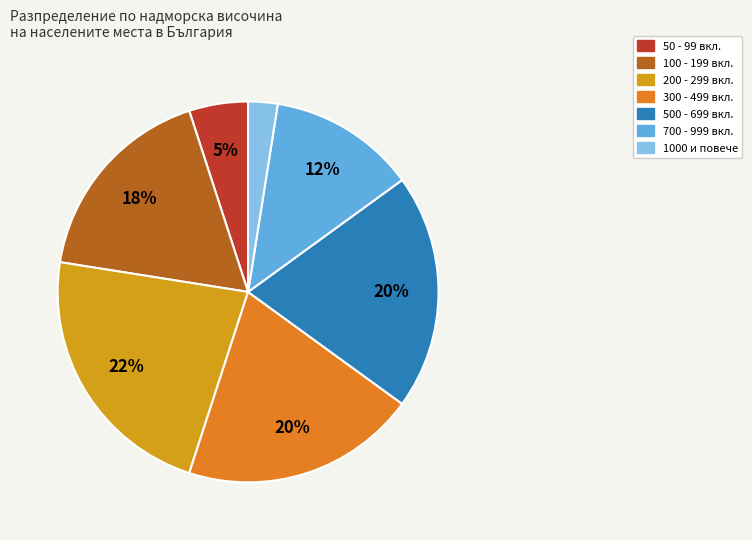

What is the smallest slice in the pie chart?

1000 и повече